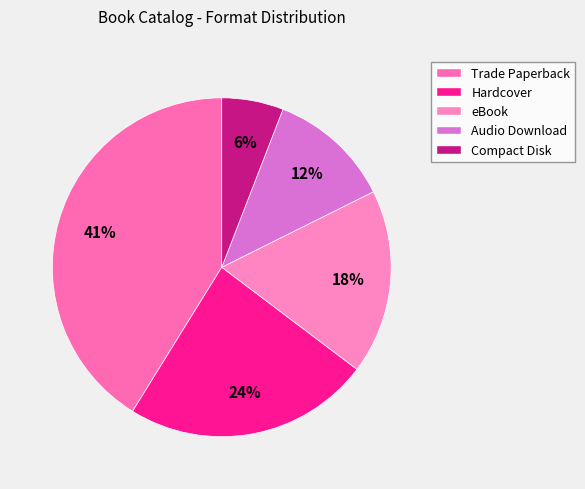

How many slices are in this pie chart?

5